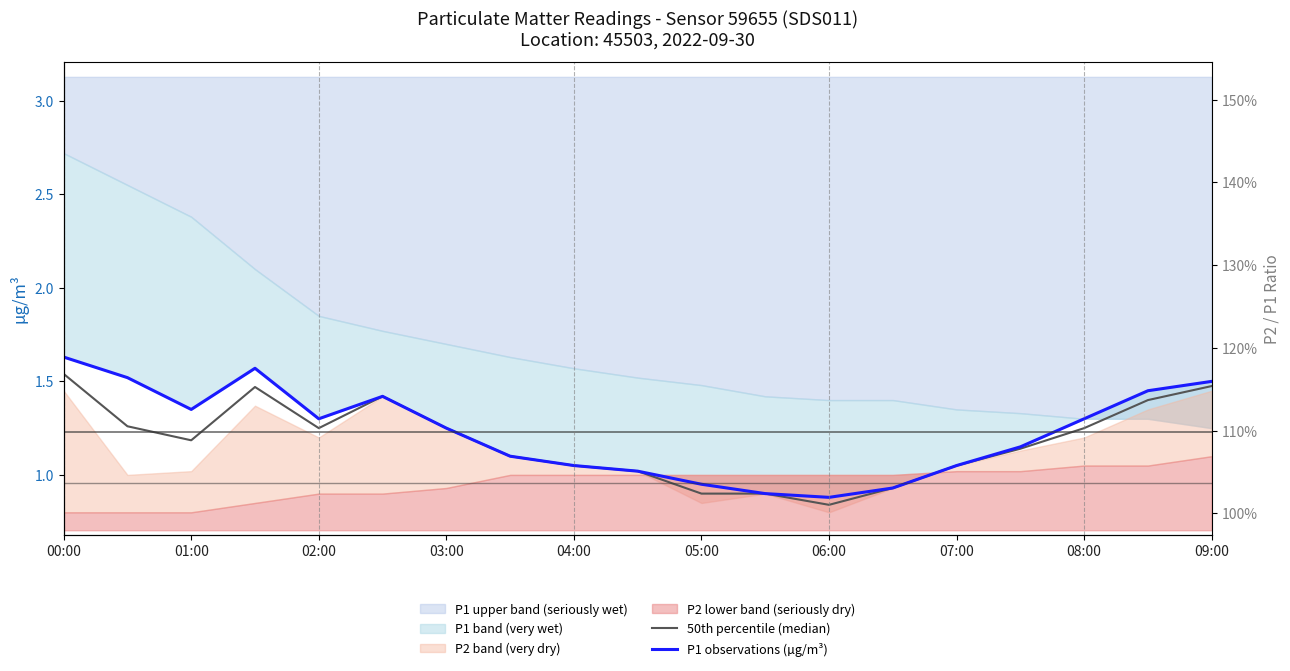

How many interior local peaks does the 50th percentile (median) series have?

3